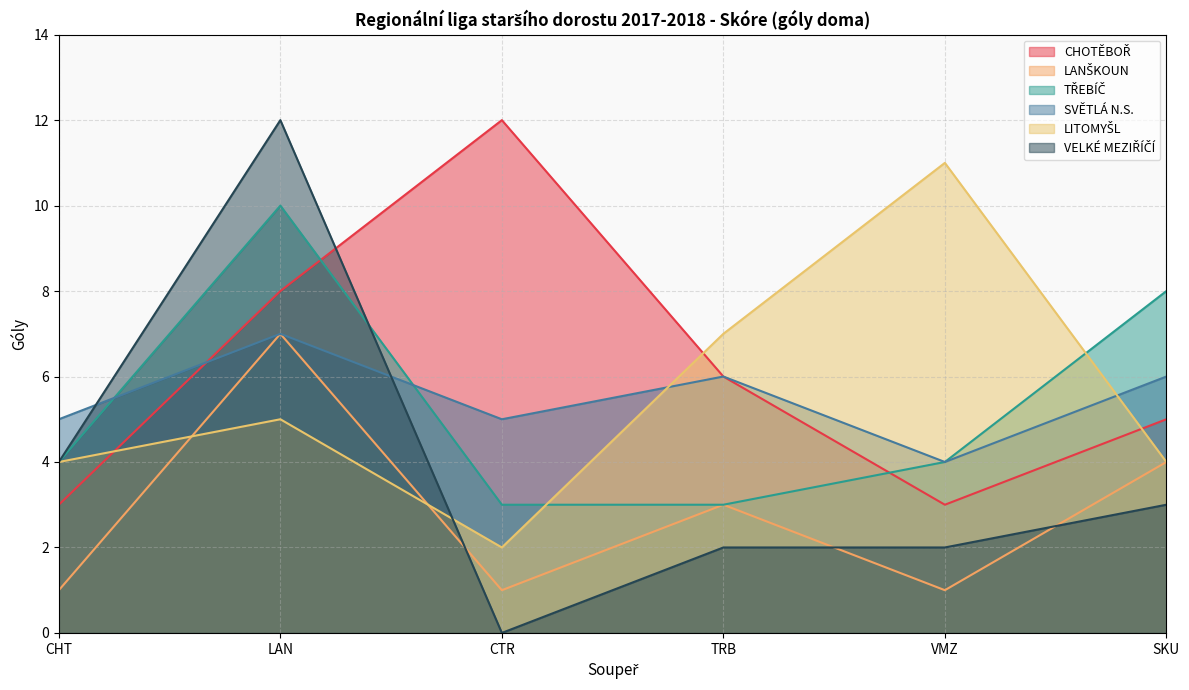

The value of CHOTĚBOŘ at VMZ is 3. True or false?

True